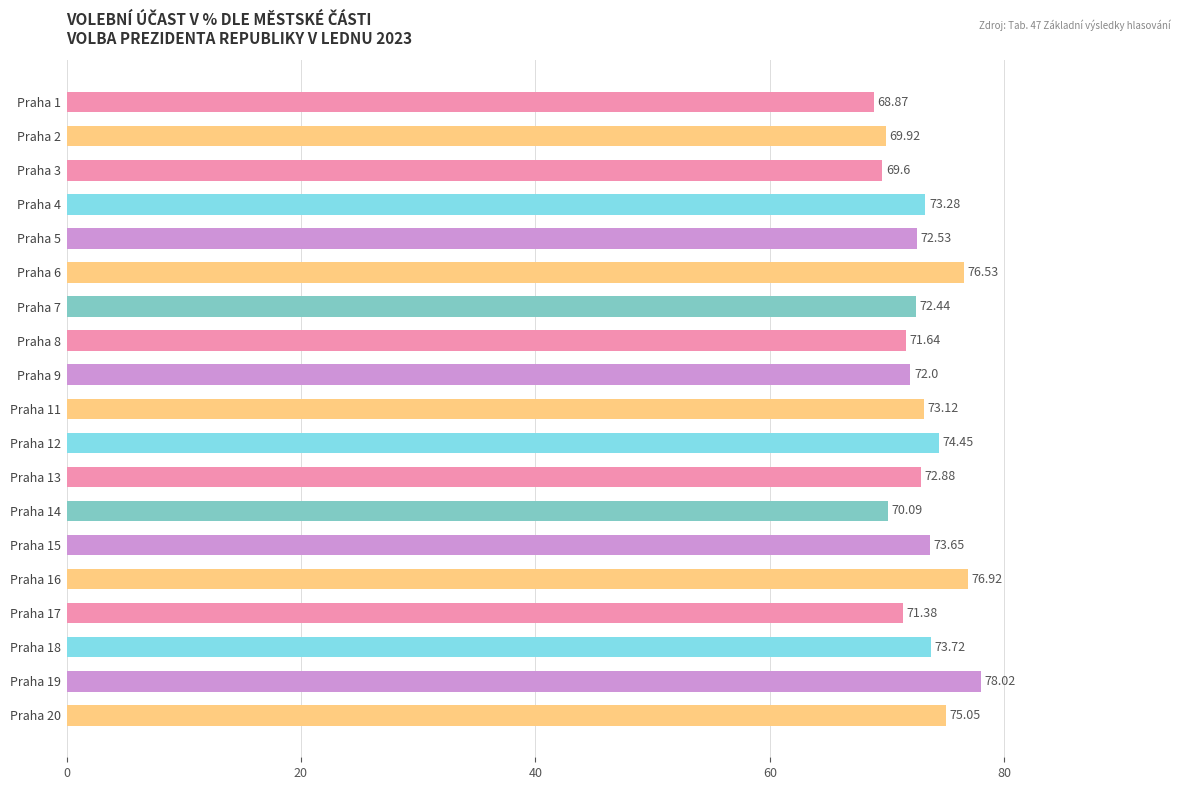

Count the number of data series in this chart.

1